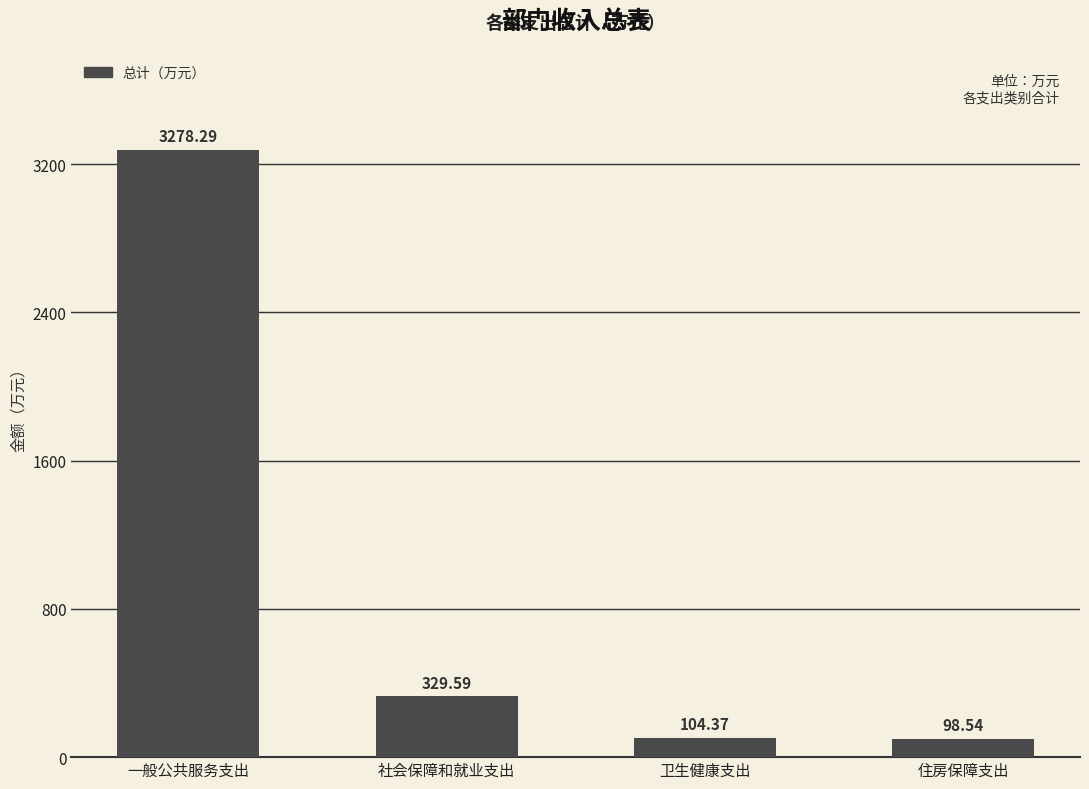

Does the chart contain stacked bars?

No